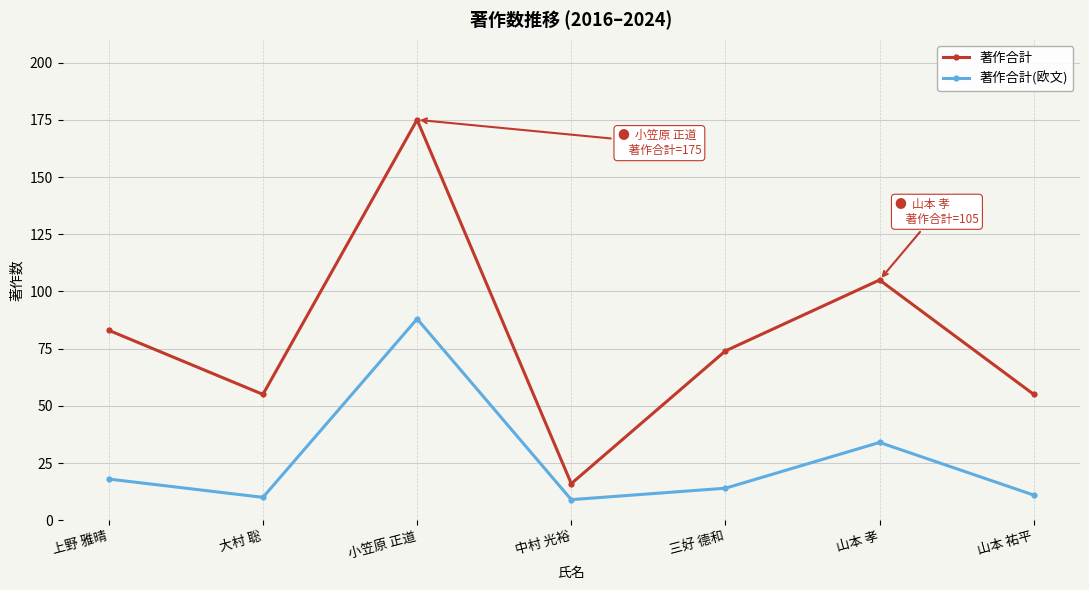

What are all the series names shown in the legend?

著作合計, 著作合計(欧文)